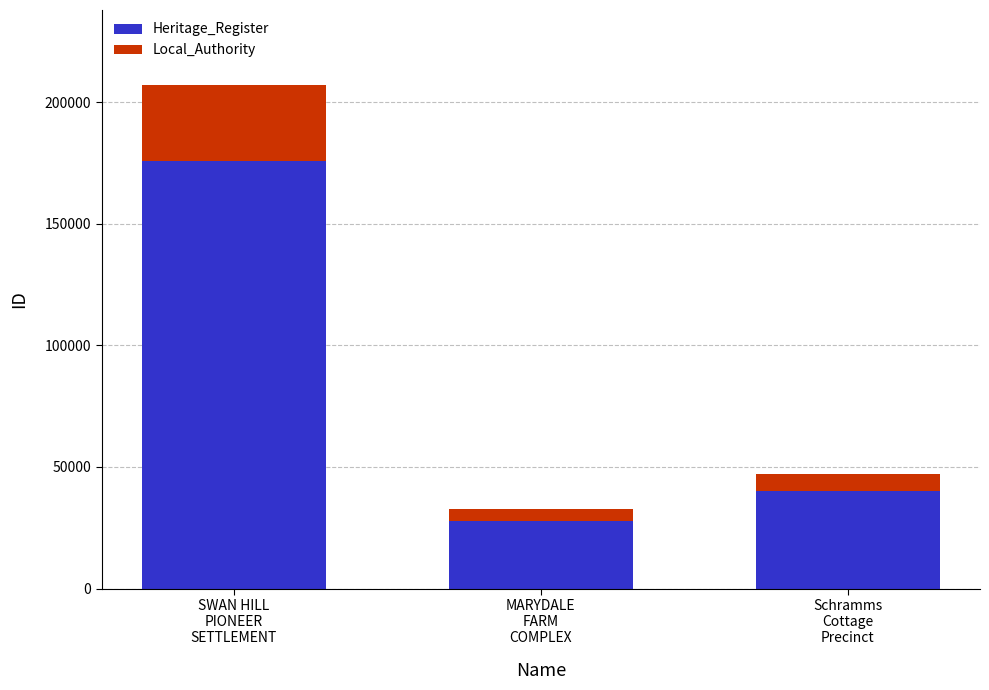

How many series are shown in this chart?

2